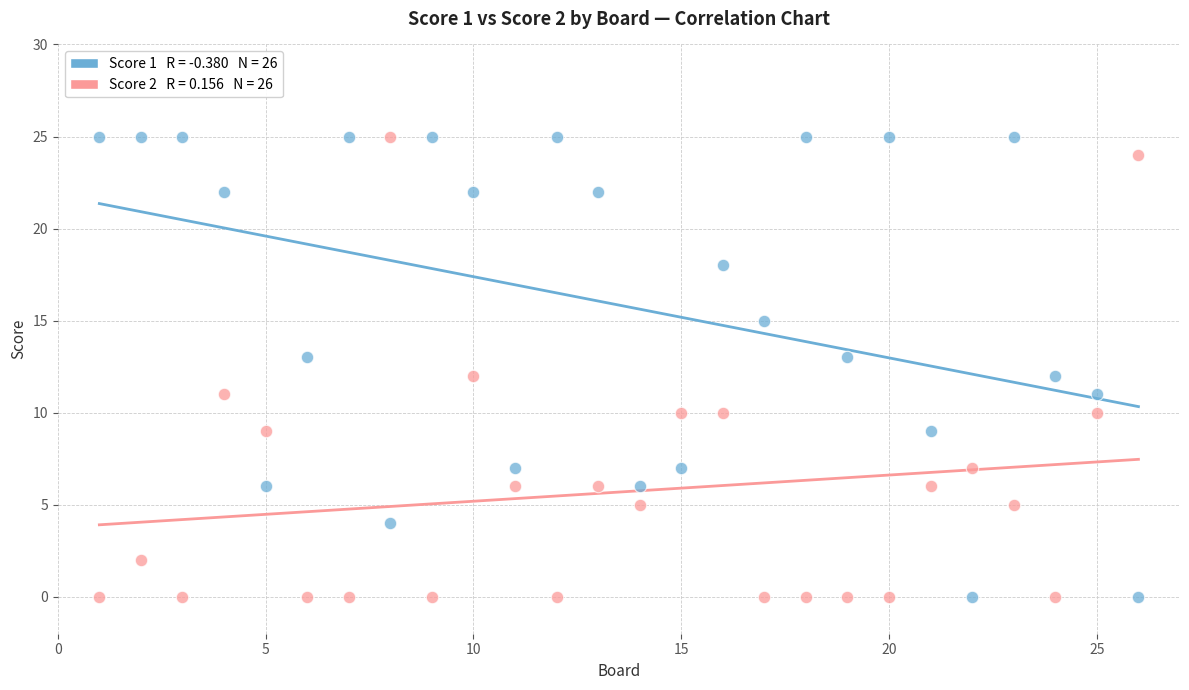

Across all data points, what is the range of X values (max minus min)?

25